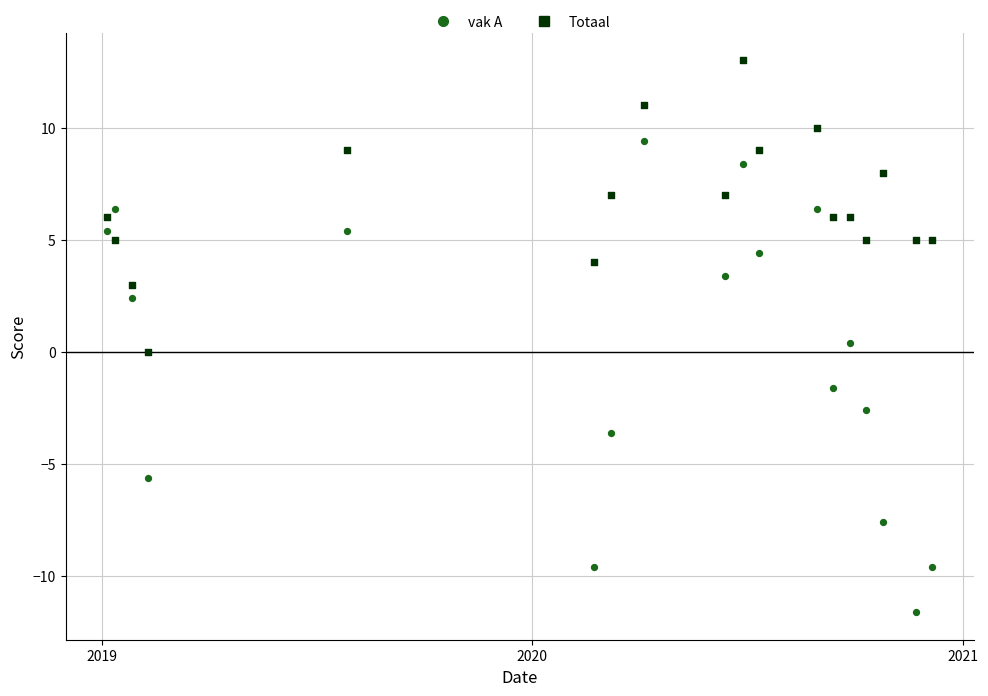

Which series reaches the maximum Y coordinate?

Totaal